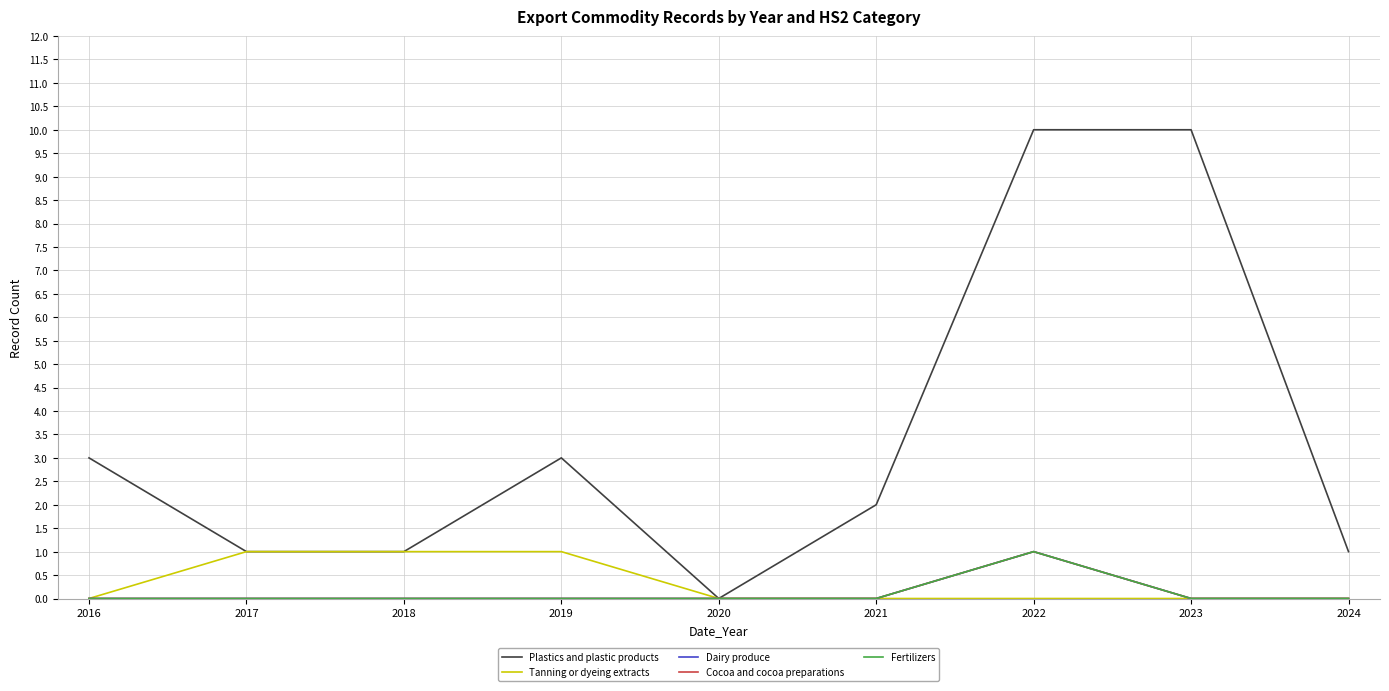

Is this an area chart (filled region under the line)?

No